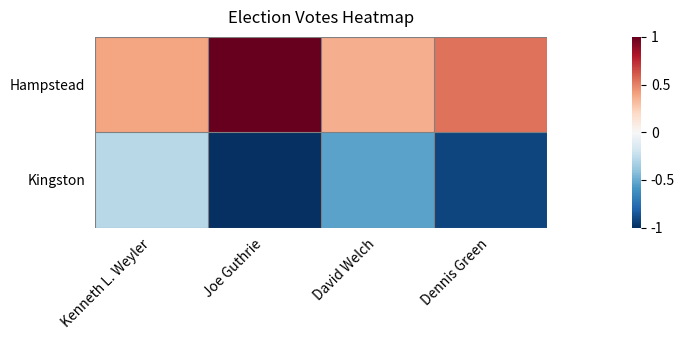

How many categories are shown in the chart?

4